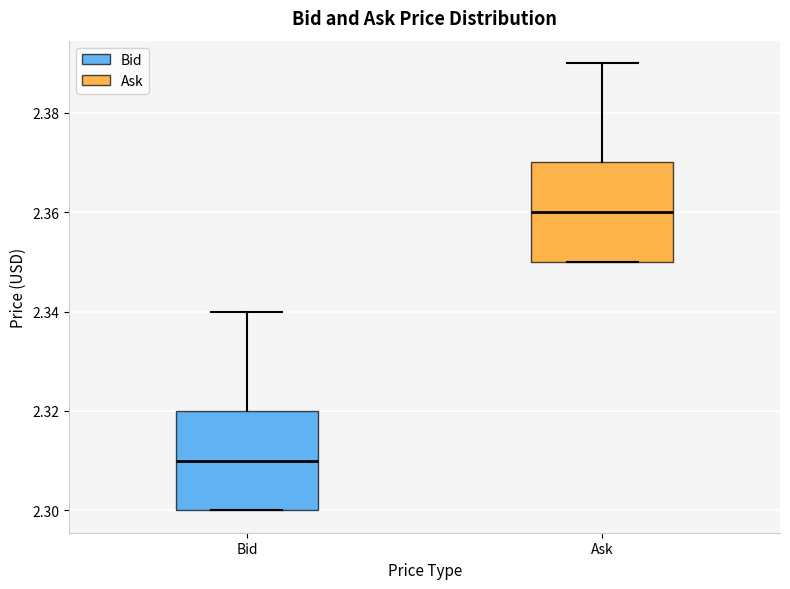

Reading left to right, read every box against the y-axis: the position of its median line, the range the box covers, and the ends of its whiskers. The values are not printed on the chart, so give them approximately, as read against the axis.

Bid: median 2.31, box 2.30 to 2.32, whiskers 2.30 to 2.34
Ask: median 2.36, box 2.35 to 2.37, whiskers 2.35 to 2.39